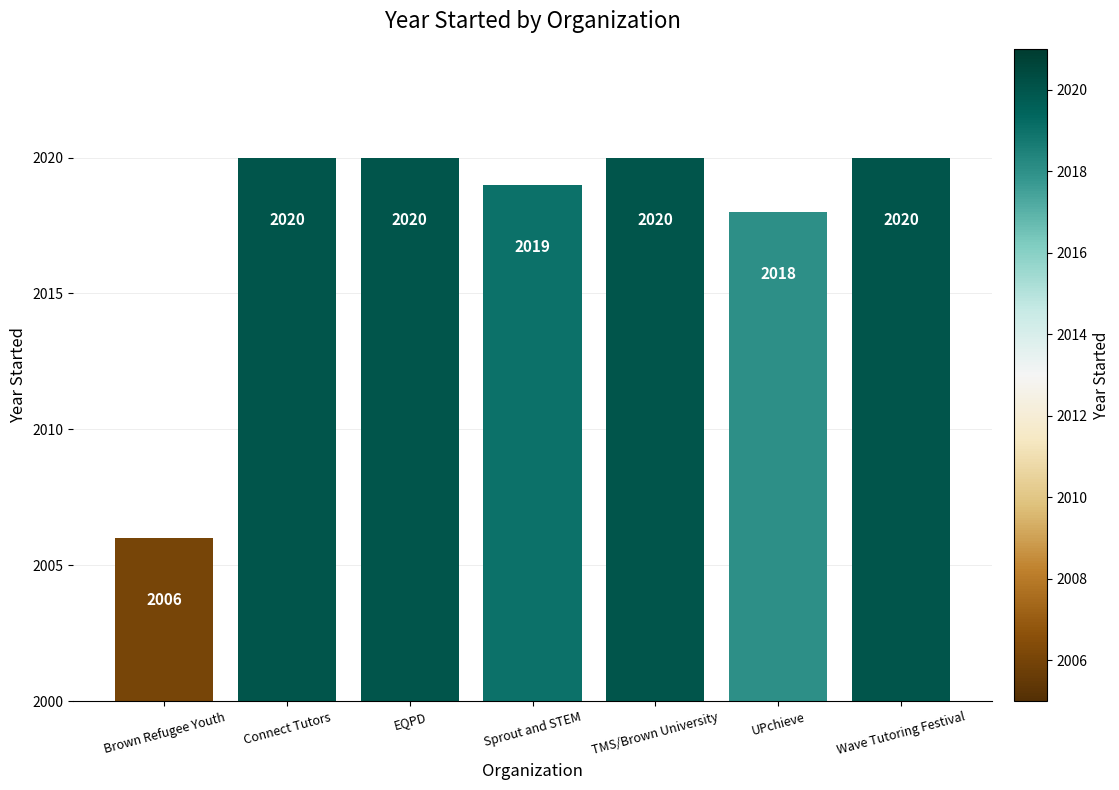

Are the bars grouped side by side (vs. stacked)?

No